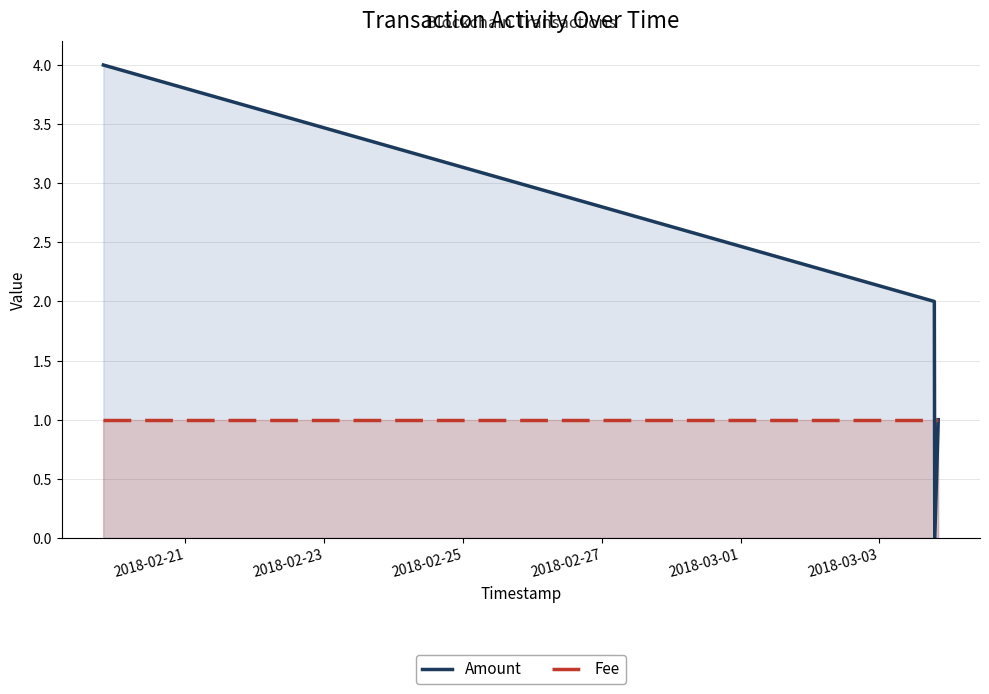

What is the greatest value displayed?

4